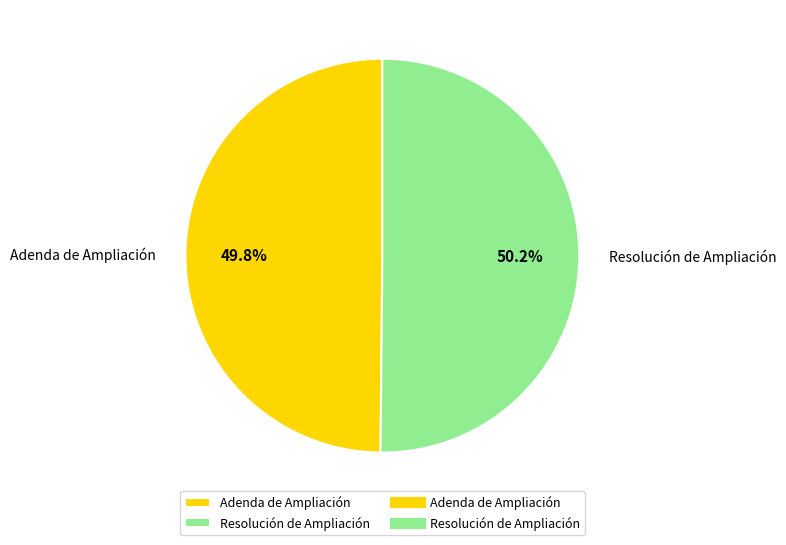

To the nearest percent, what portion does Resolución de Ampliación represent?

50%